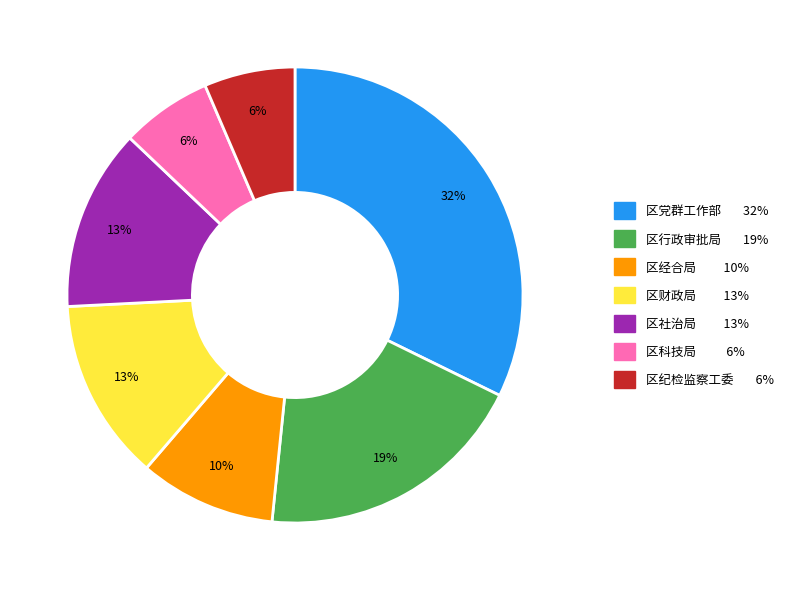

How many segments does this pie chart have?

7